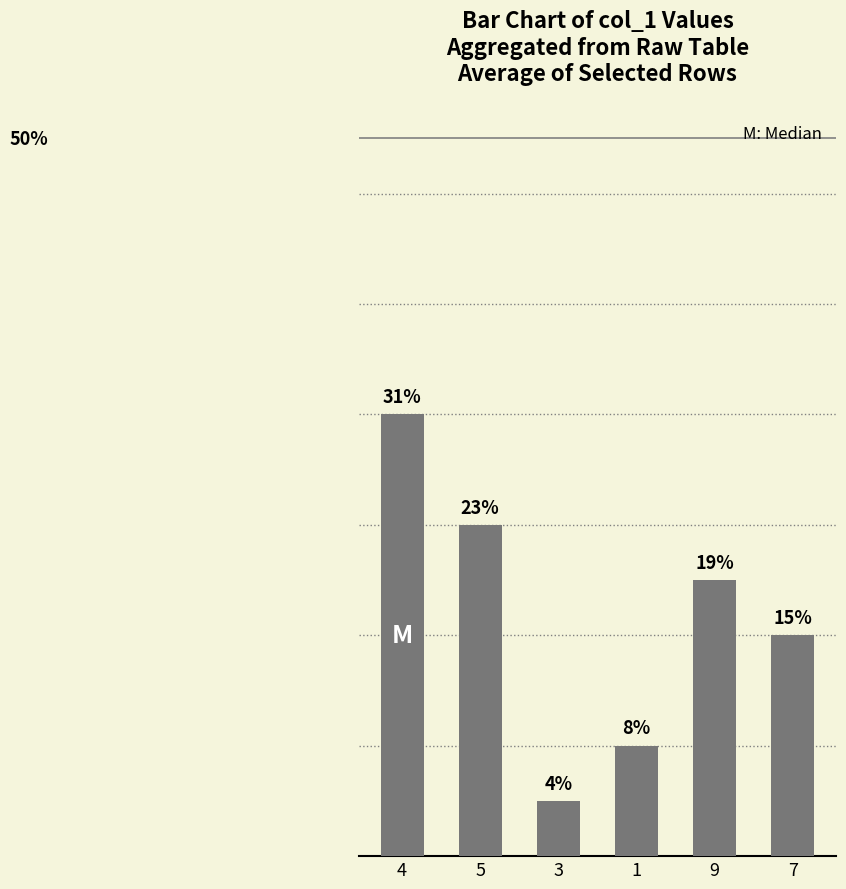

Are the bars horizontal?

No